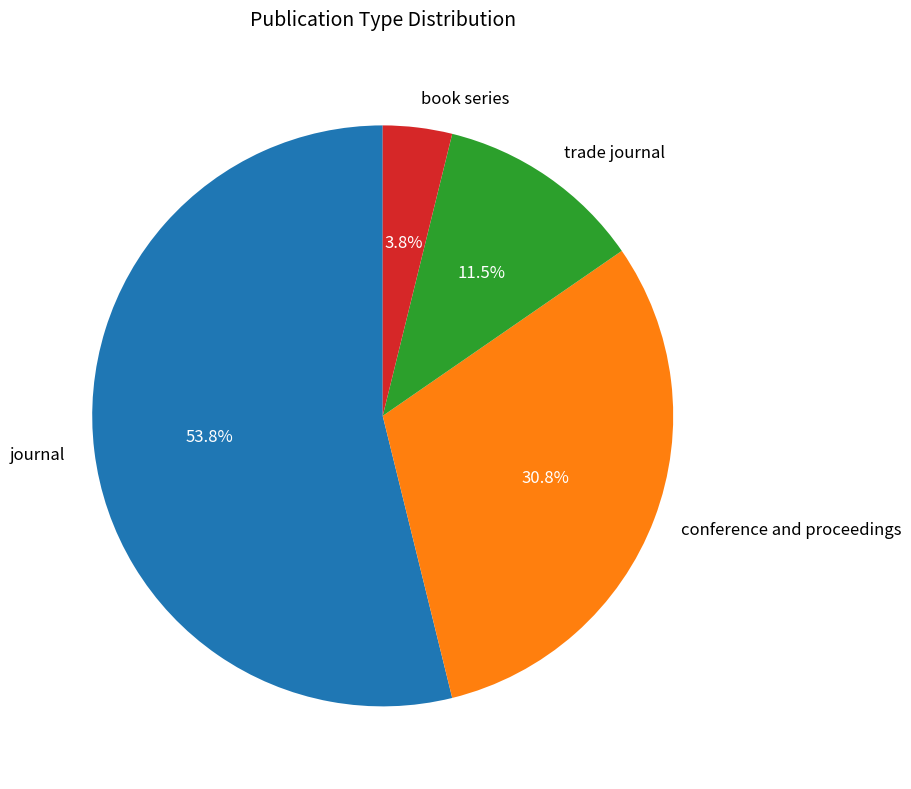

Does any single category account for the majority?

Yes